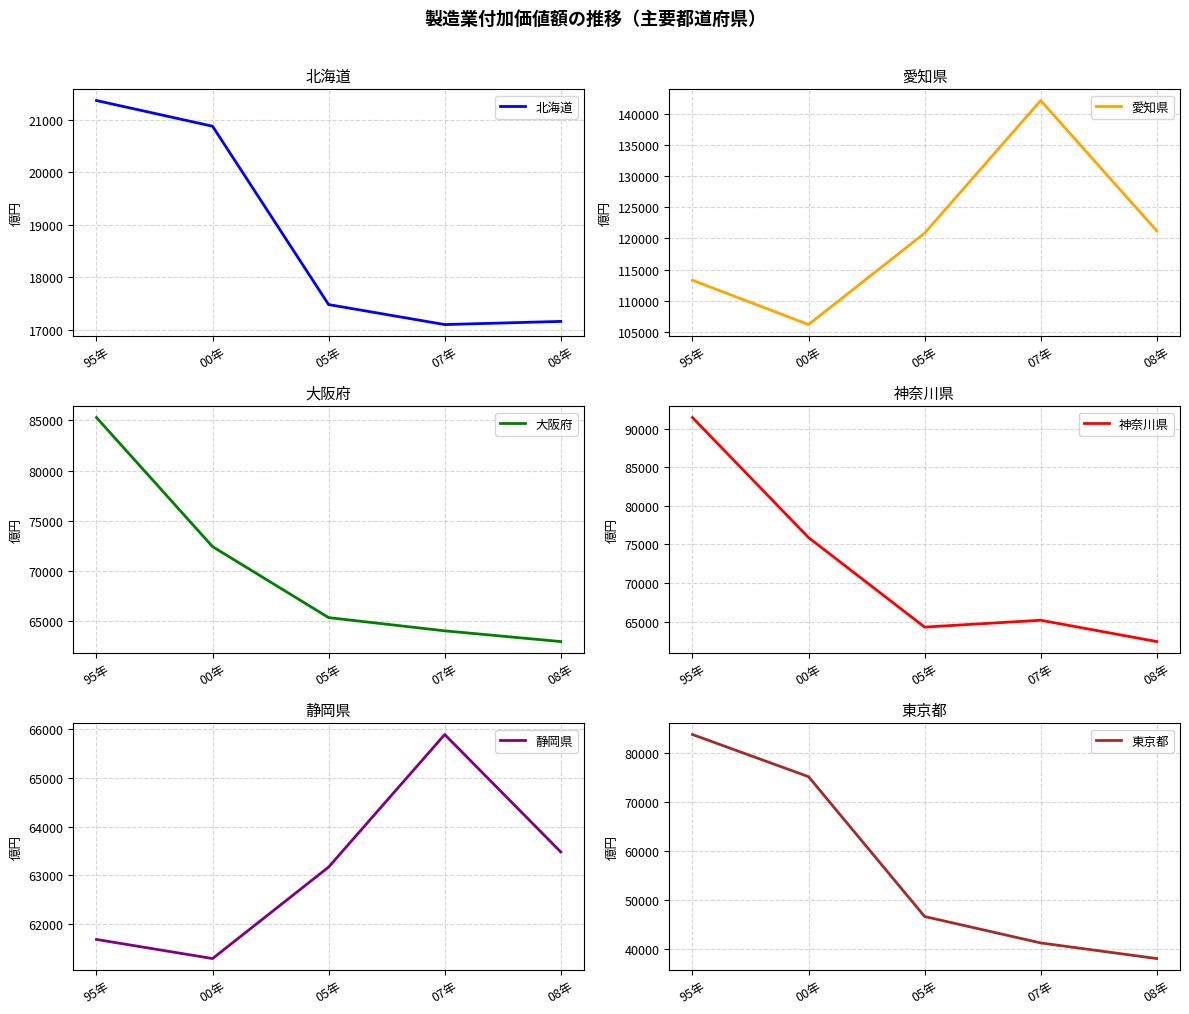

Which series has the widest spread of values?

東京都